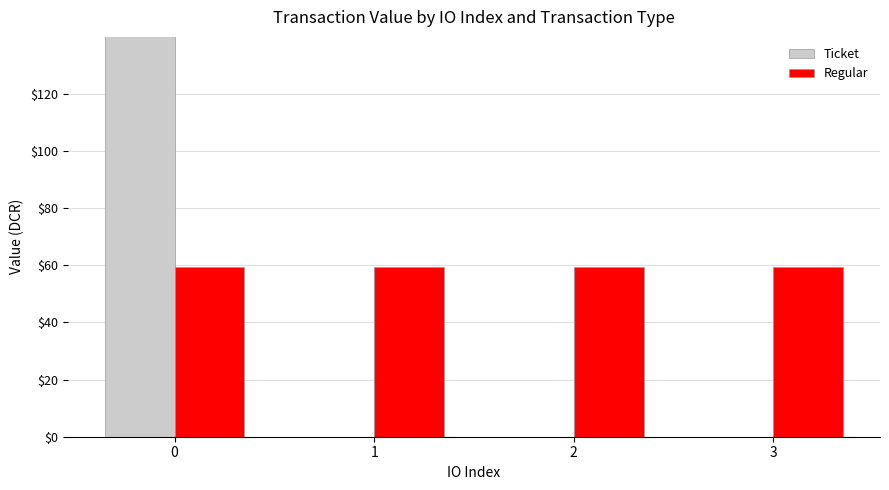

Where is Ticket nearest to the value 119?

1